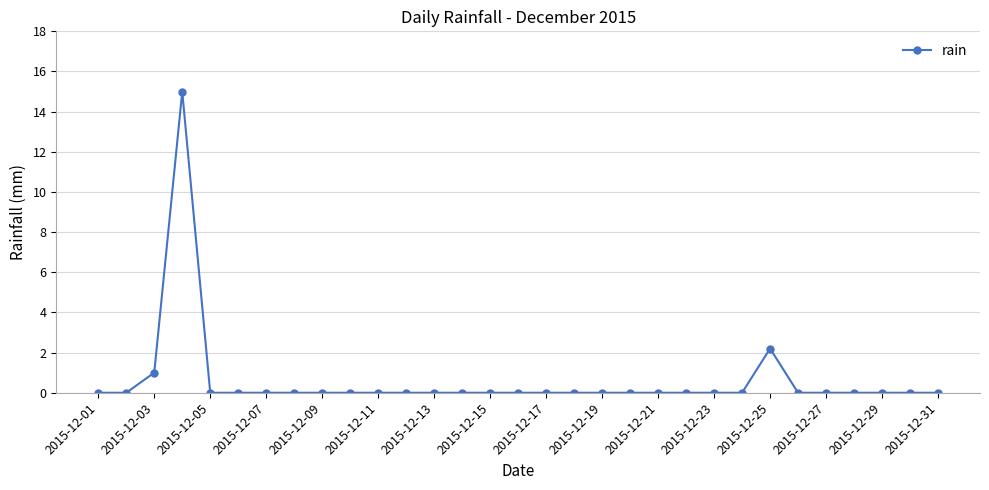

Does the chart display data point markers on the line(s)?

Yes